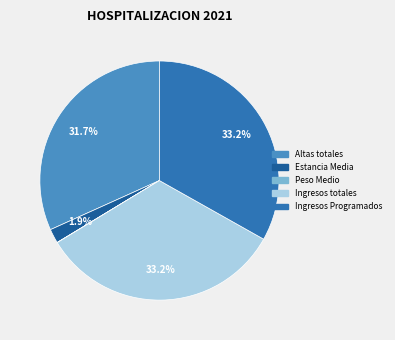

Is there a majority slice in this chart?

No